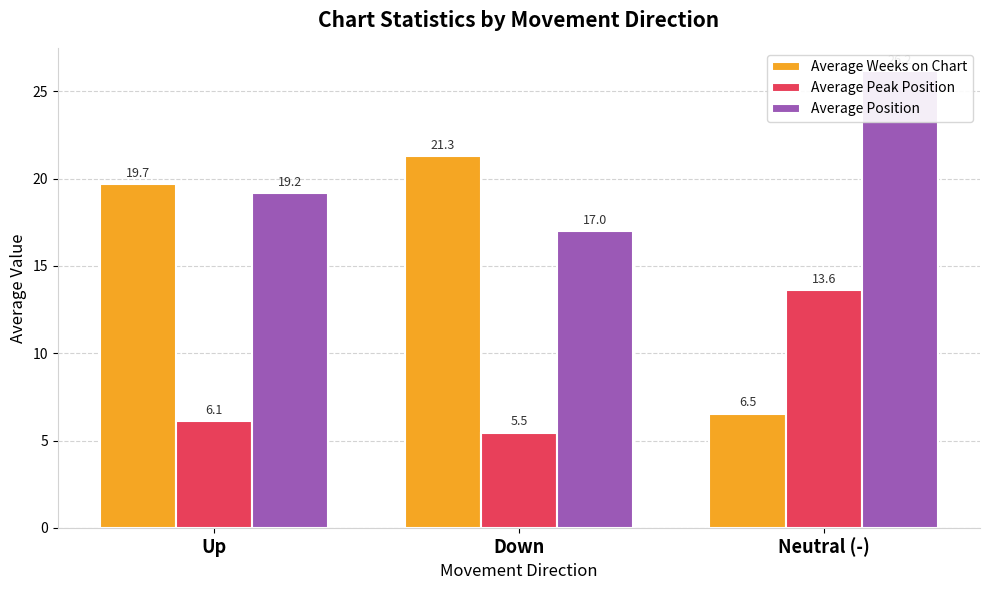

What is the maximum value for Average Weeks on Chart?

21.3